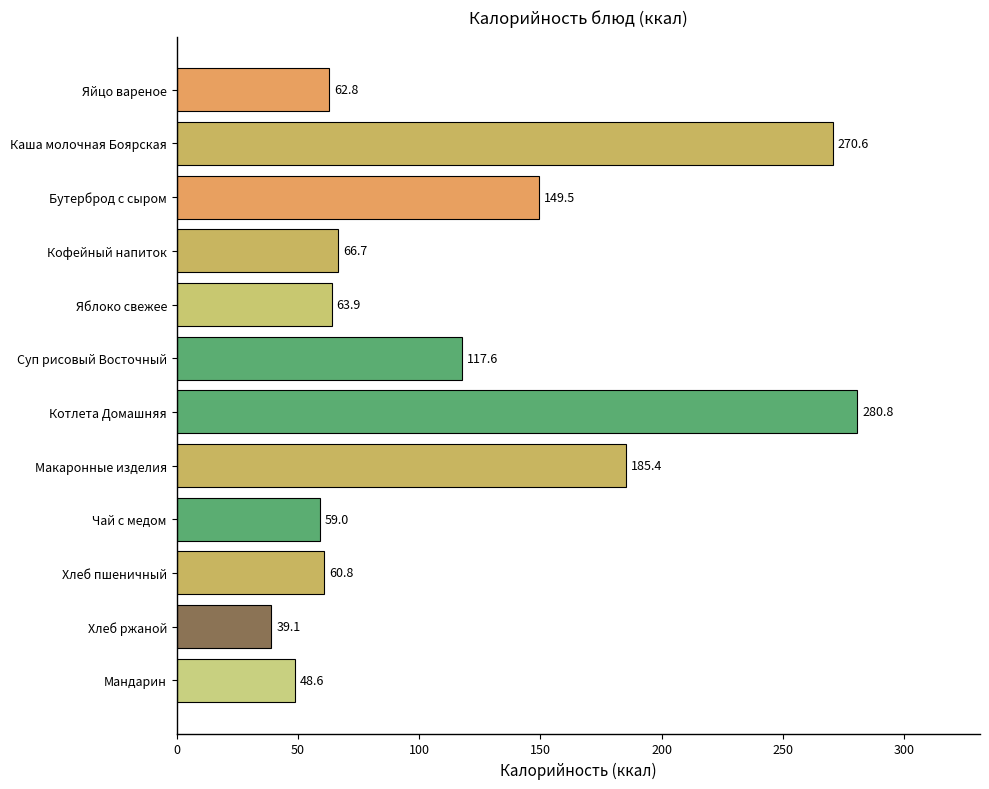

At which label is the value closest to 159?

Бутерброд с сыром